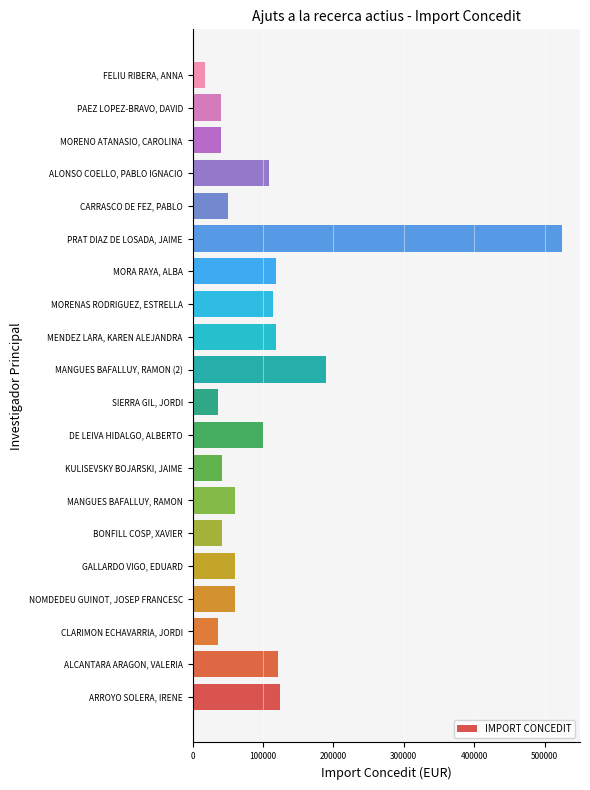

What is the difference between the maximum and second lowest values?

488000.0